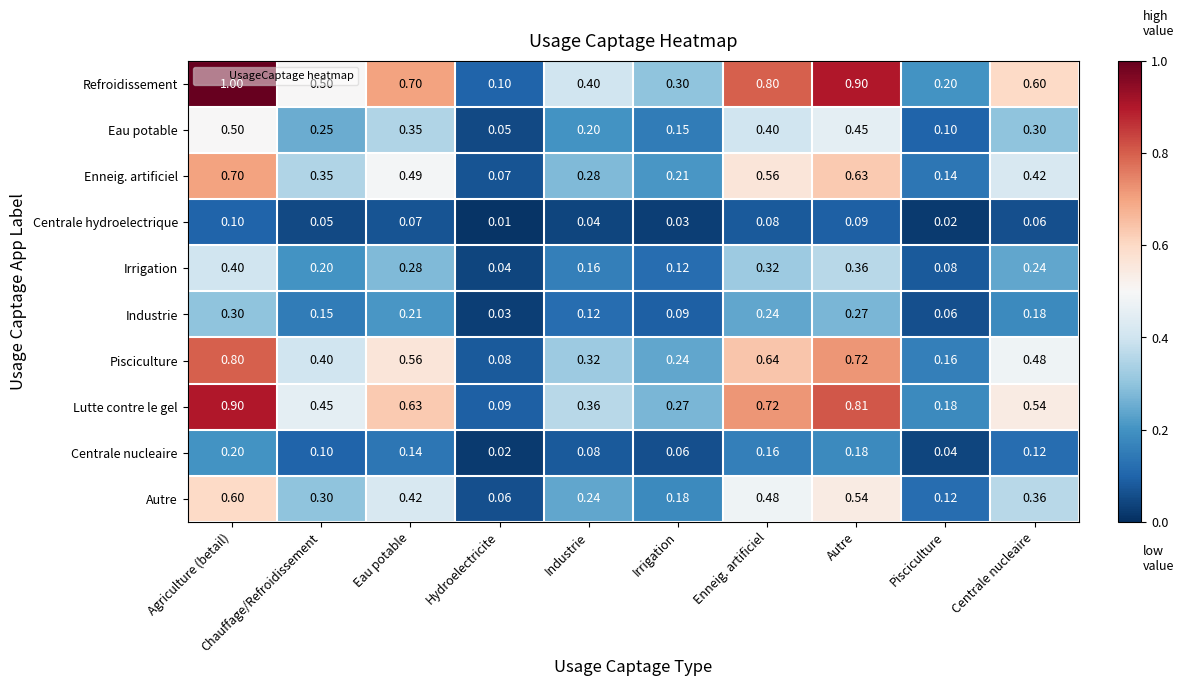

Which series has the largest total across all categories?

Refroidissement